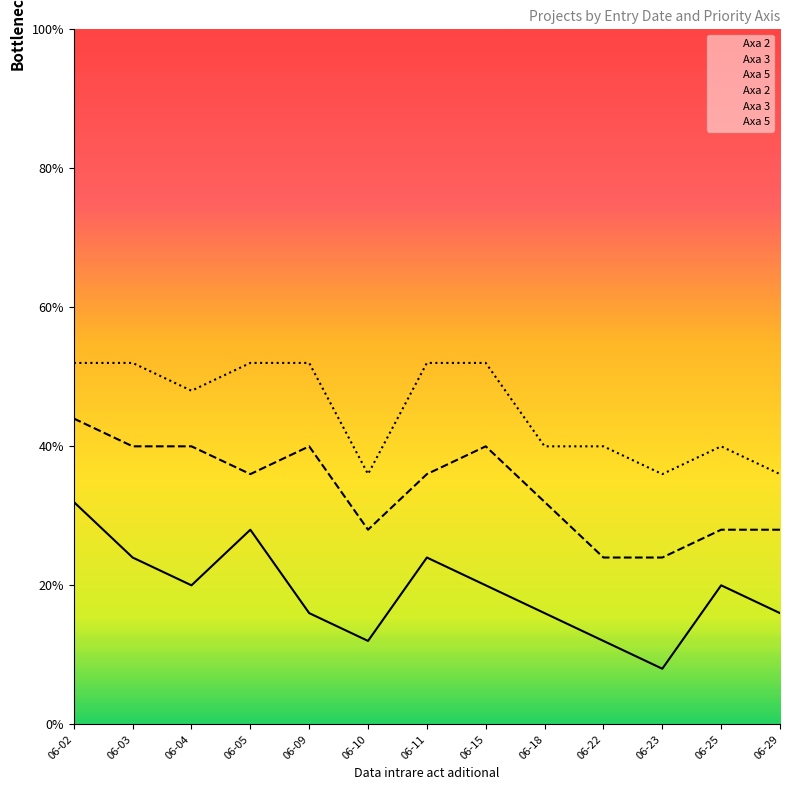

What is the maximum value shown in the chart?

8